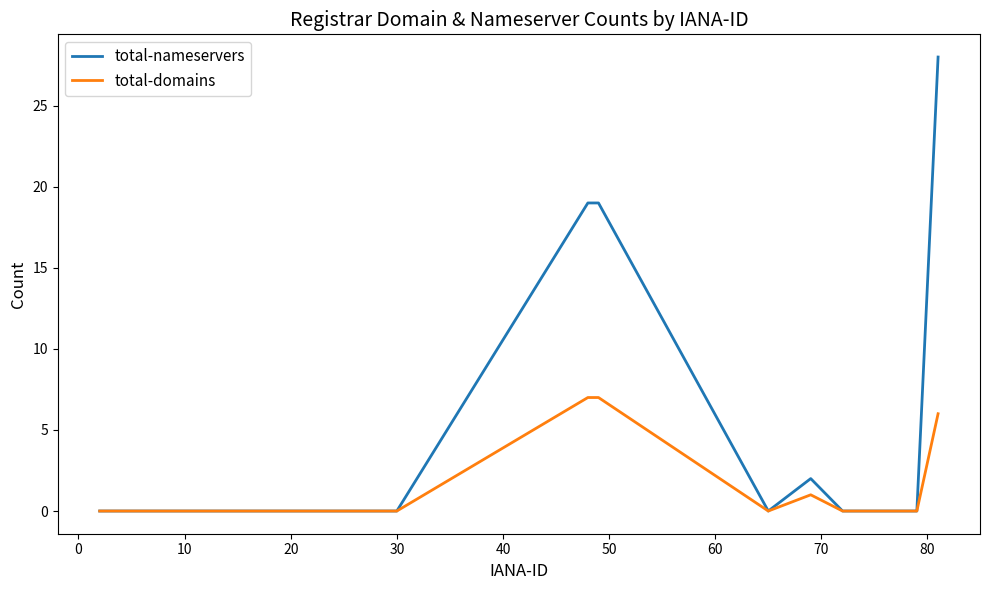

Rank the series by their maximum value, from highest to lowest.

total-nameservers, total-domains